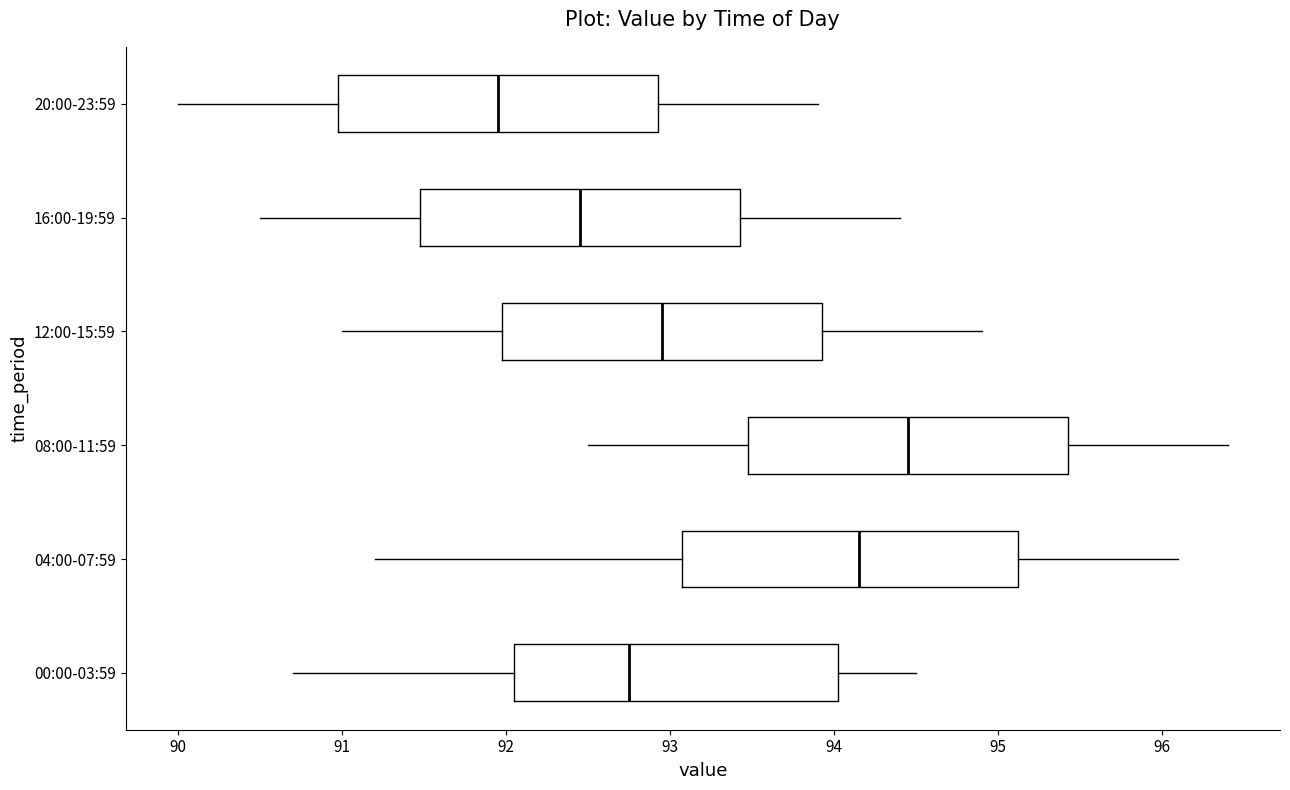

Where is the right edge of the box for 20:00-23:59 on the x-axis? The values are not printed on the chart, so give them approximately, as read against the axis.

92.9